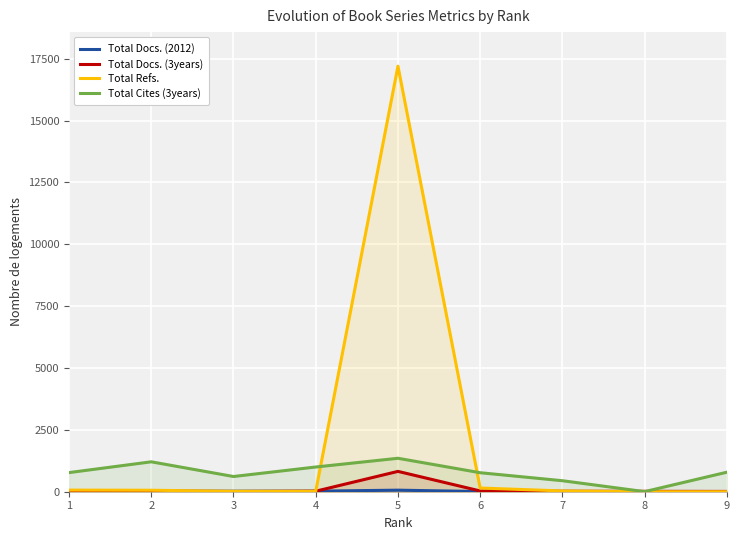

What is the spread (max minus min) of values at 8?

16